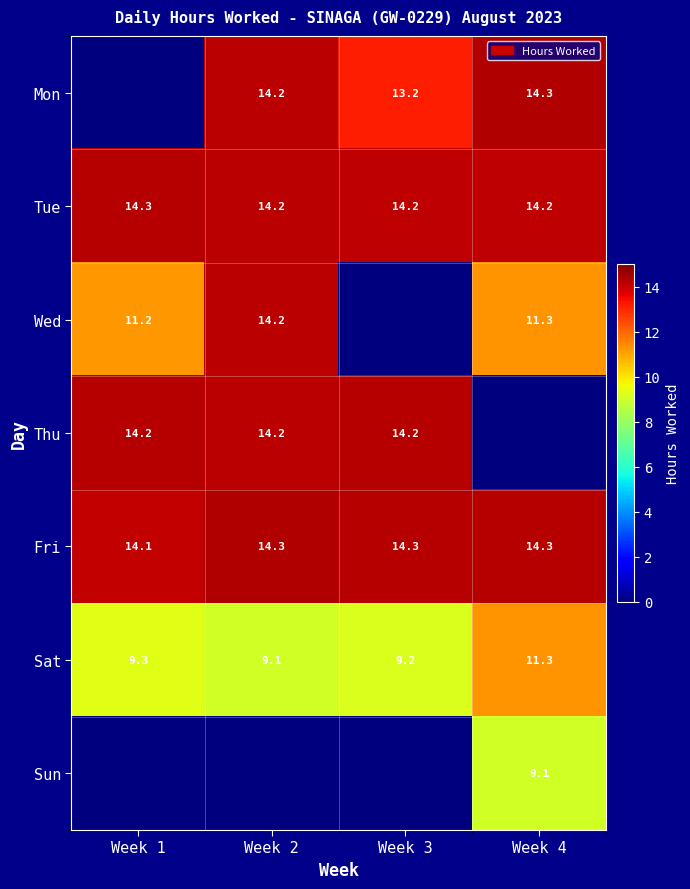

What is the sum of the Tue values at Week 2 and Week 3?

28.4